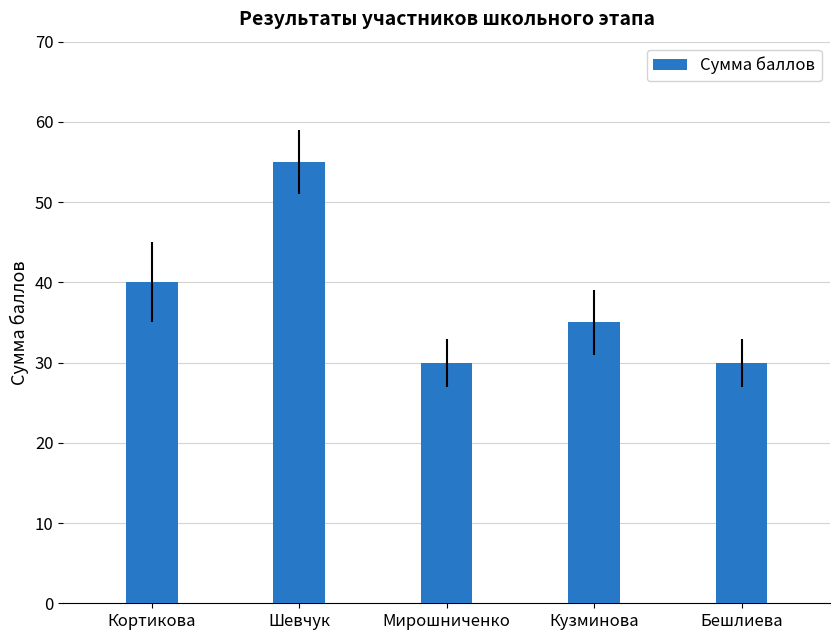

Reading left to right, transcribe all the data shown in this chart.

Кортикова=40	Шевчук=55	Мирошниченко=30	Кузминова=35	Бешлиева=30